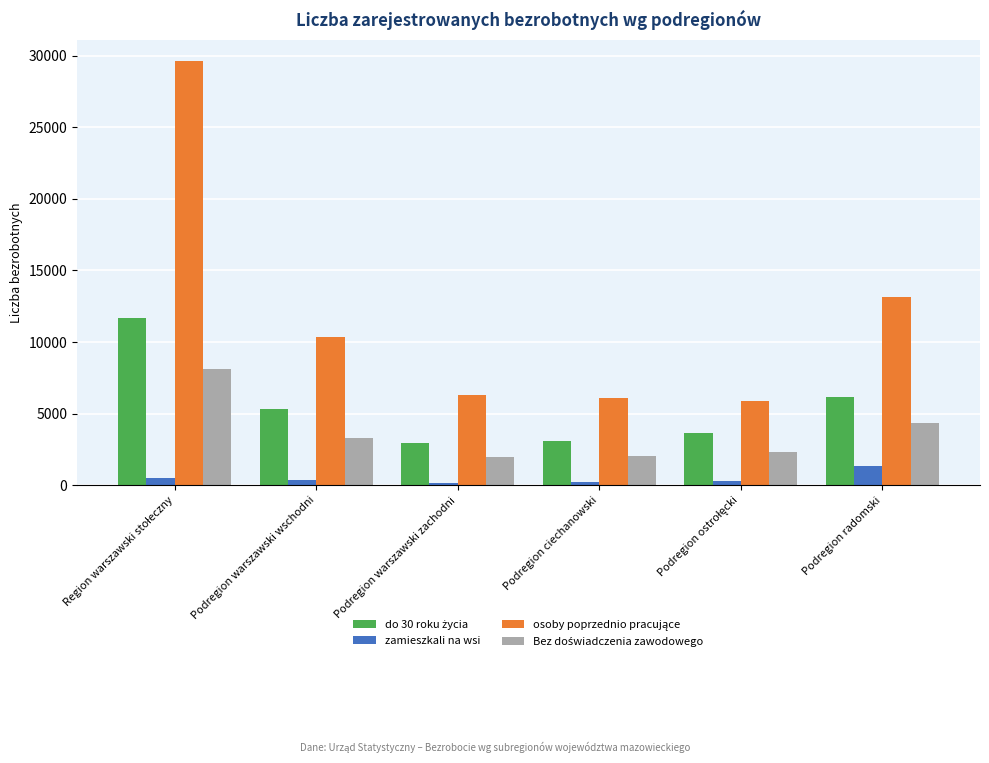

Are the bars horizontal?

No